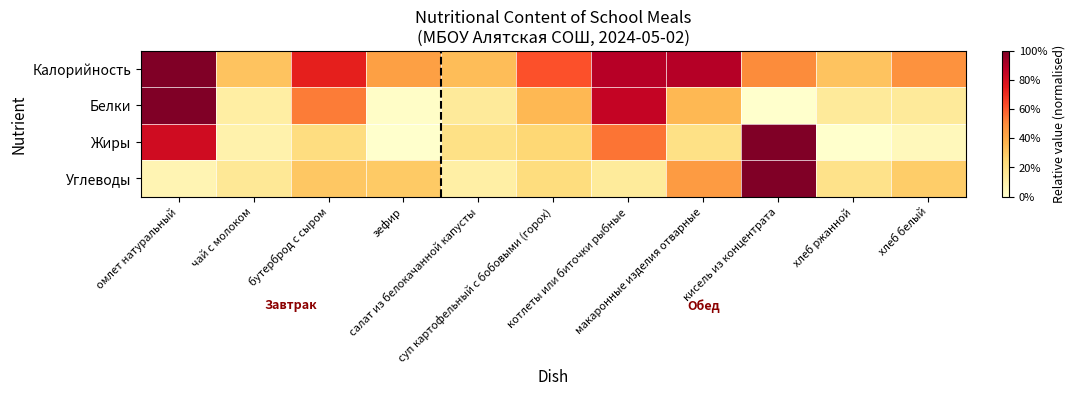

Reading right to left, what are all the values shown in this chart?

Калорийность: хлеб белый=0.5	хлеб ржанной=0.3	кисель из концентрата=0.5	макаронные изделия отварные=0.9	котлеты или биточки рыбные=0.9	суп картофельный с бобовыми (горох)=0.6	салат из белокачанной капусты=0.3	зефир=0.4	бутерброд с сыром=0.7	чай с молоком=0.3	омлет натуральный=1.0
Белки: хлеб белый=0.1	хлеб ржанной=0.1	кисель из концентрата=0.0	макаронные изделия отварные=0.4	котлеты или биточки рыбные=0.9	суп картофельный с бобовыми (горох)=0.4	салат из белокачанной капусты=0.1	зефир=0.0	бутерброд с сыром=0.5	чай с молоком=0.1	омлет натуральный=1.0
Жиры: хлеб белый=0.1	хлеб ржанной=0.0	кисель из концентрата=1.0	макаронные изделия отварные=0.2	котлеты или биточки рыбные=0.6	суп картофельный с бобовыми (горох)=0.2	салат из белокачанной капусты=0.2	зефир=0.0	бутерброд с сыром=0.2	чай с молоком=0.1	омлет натуральный=0.8
Углеводы: хлеб белый=0.3	хлеб ржанной=0.2	кисель из концентрата=1.0	макаронные изделия отварные=0.5	котлеты или биточки рыбные=0.1	суп картофельный с бобовыми (горох)=0.2	салат из белокачанной капусты=0.1	зефир=0.3	бутерброд с сыром=0.3	чай с молоком=0.2	омлет натуральный=0.1